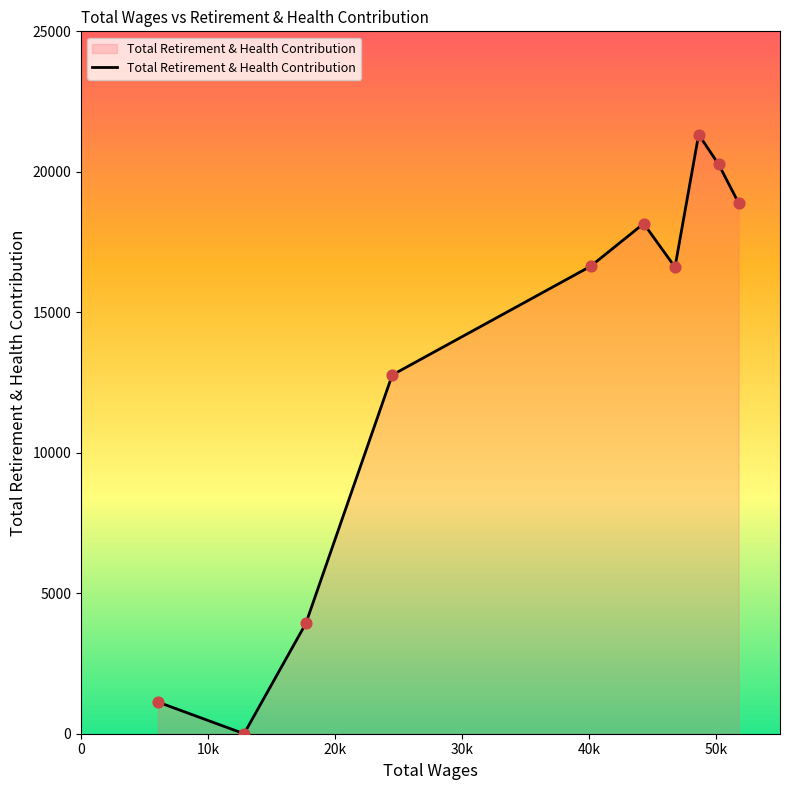

What is the maximum value shown in the chart?

21328